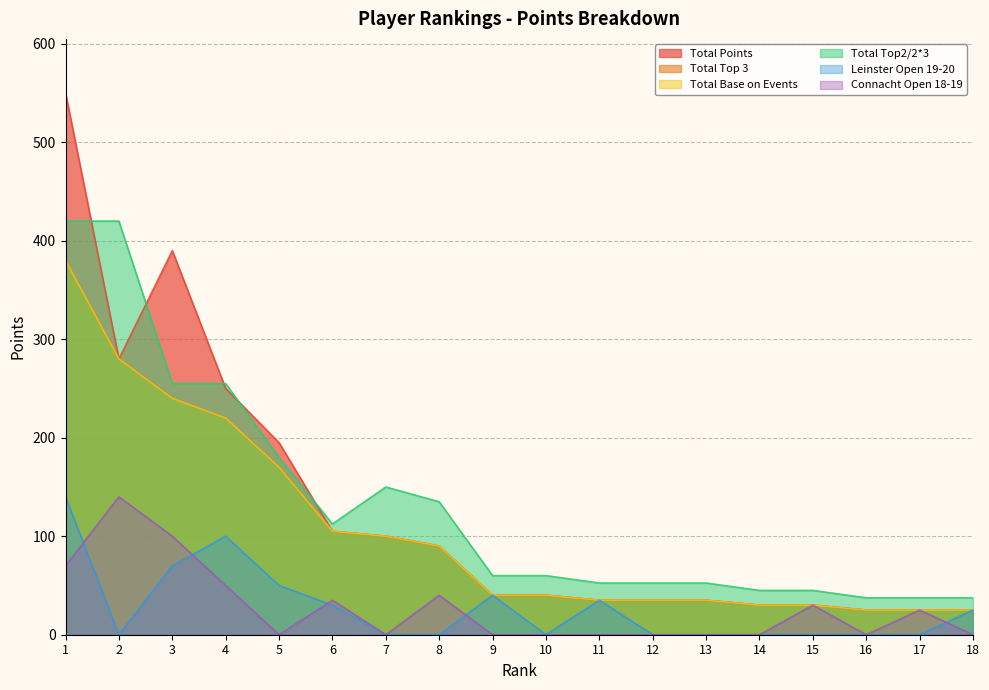

What is the difference between the Leinster Open 19-20 values at 11 and 4?

65.0